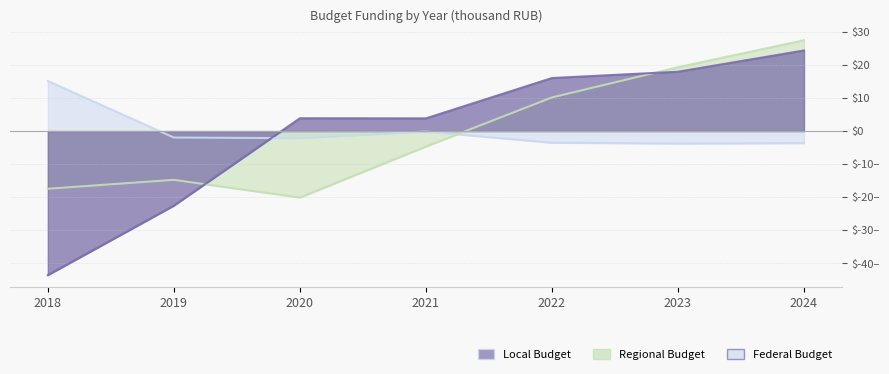

How many lines are shown in the chart?

3